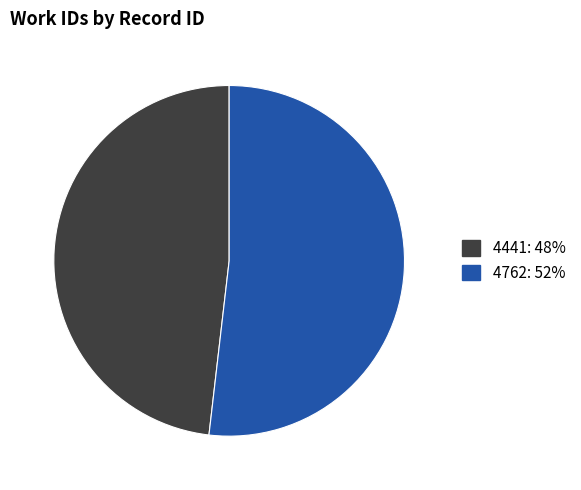

Which category accounts for the majority?

4762